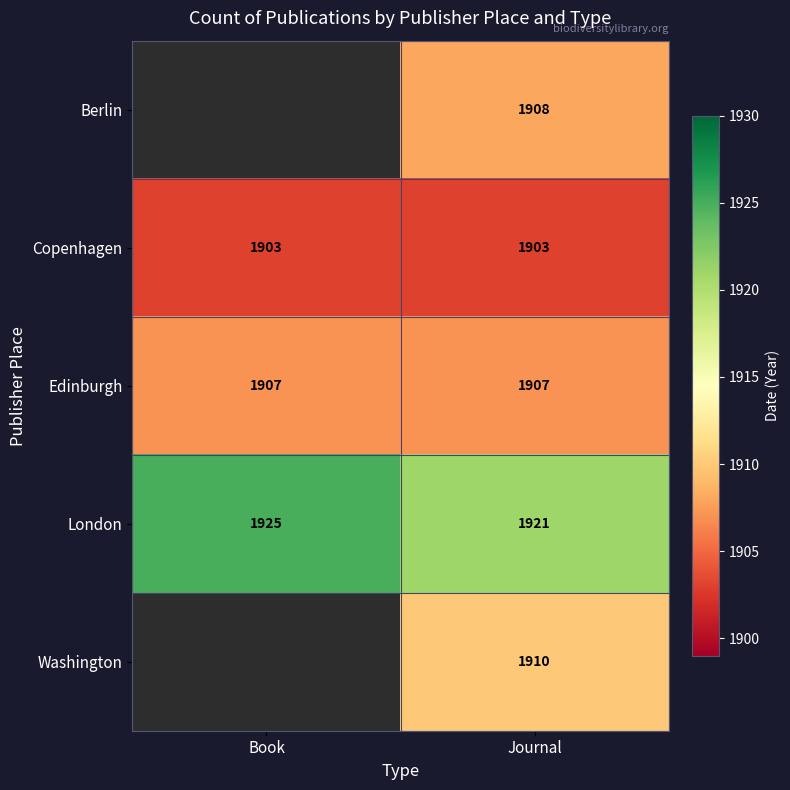

At which category is the sum across all series the highest?

Journal